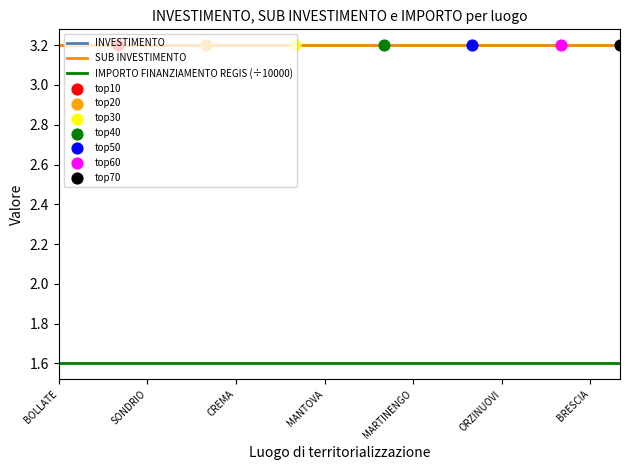

At how many categories does at least one series exceed 1?

20